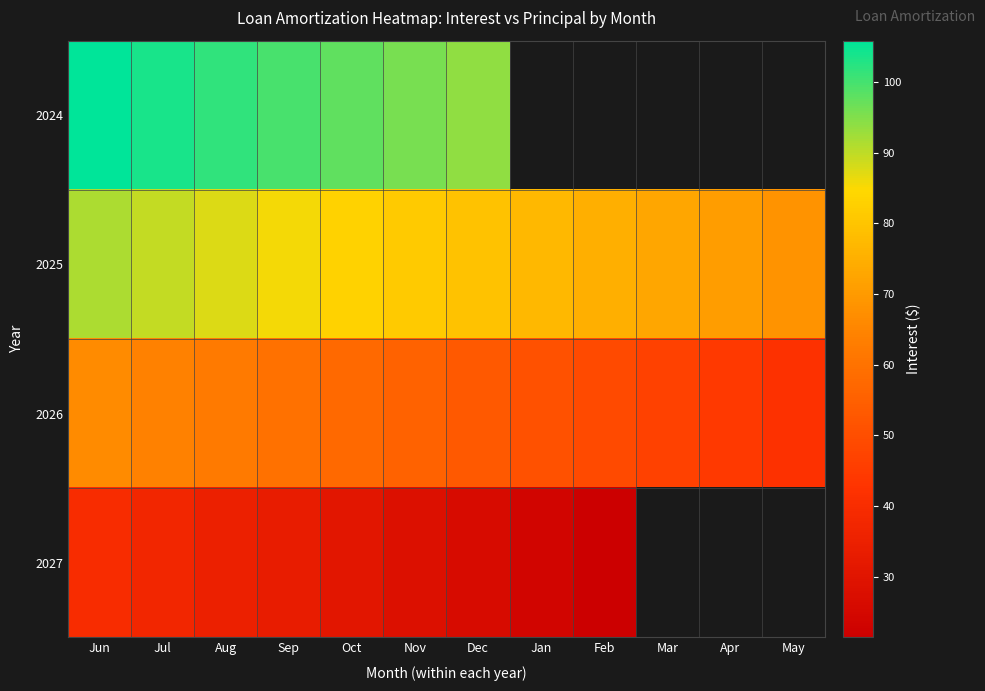

At which category does the chart reach its peak across all series?

Jun